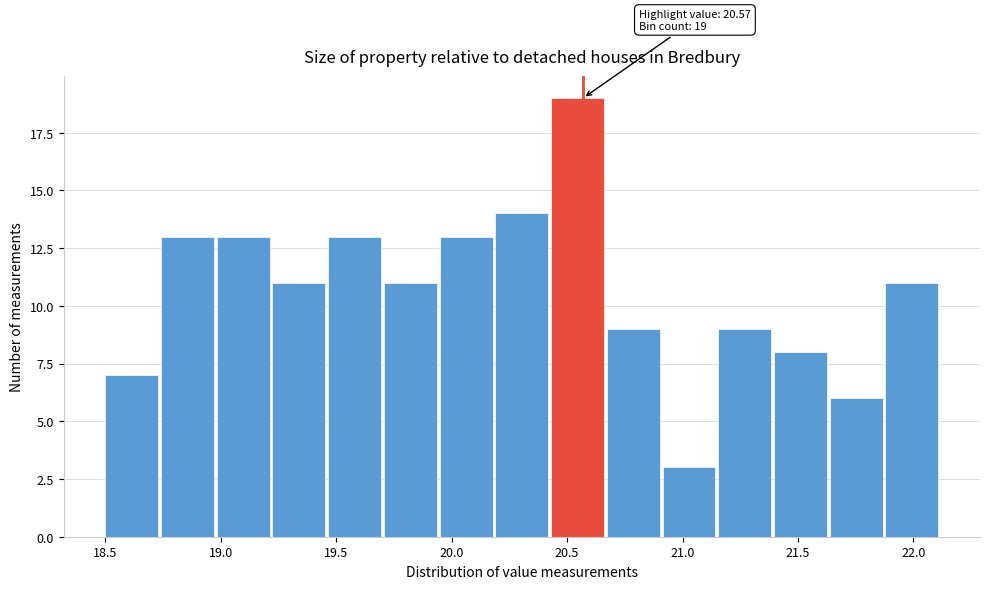

Over which range of the x-axis is the bar tallest?

20.45 to 20.65